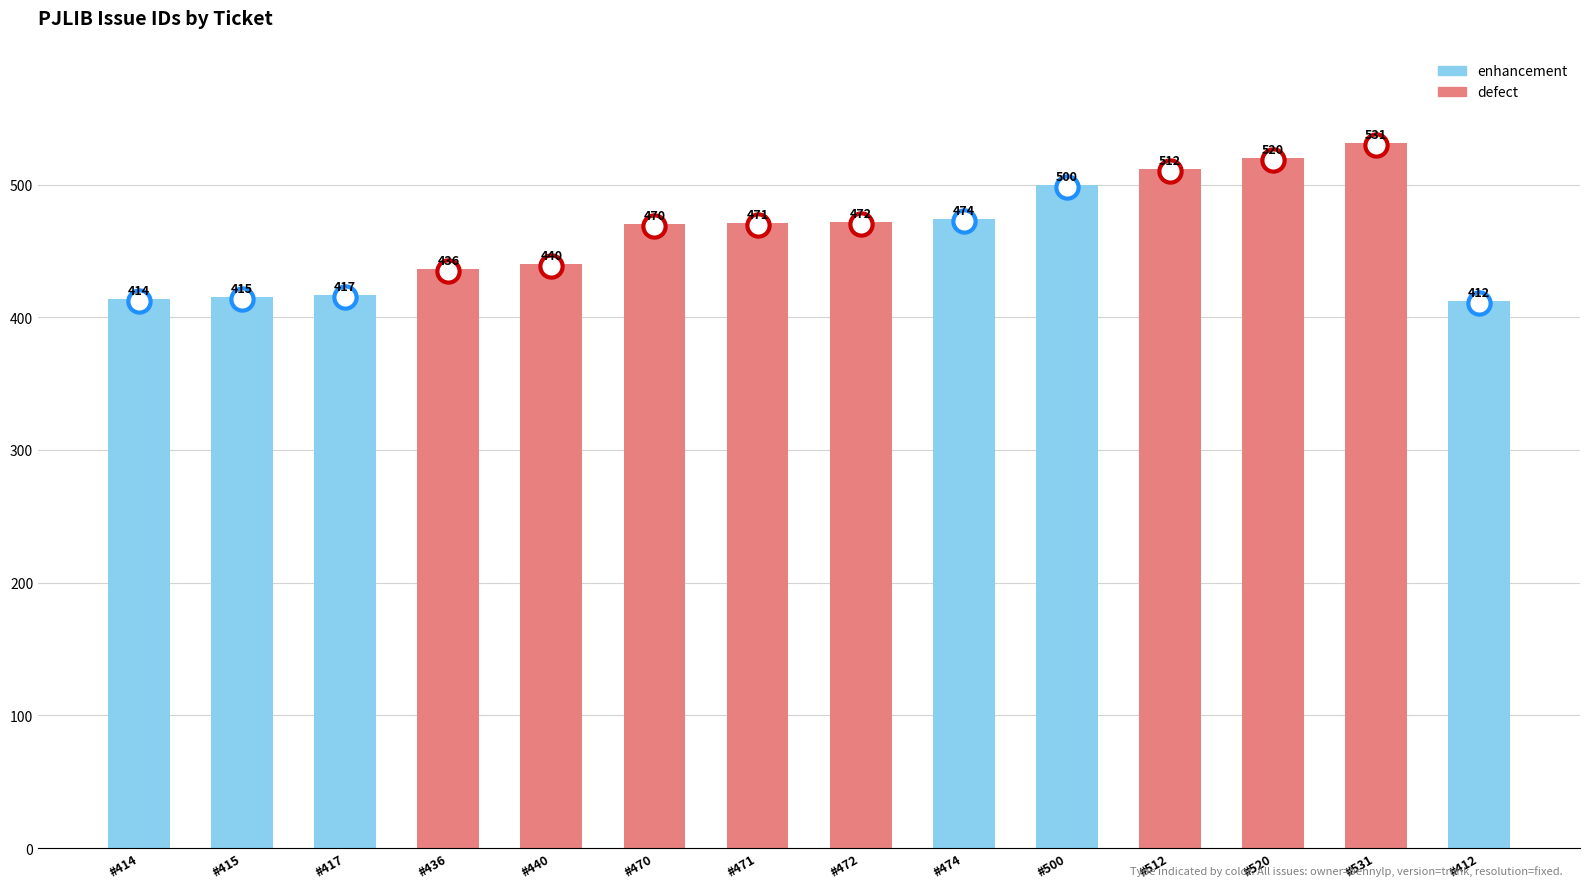

What is the label of the 9th bar from the left?

#474